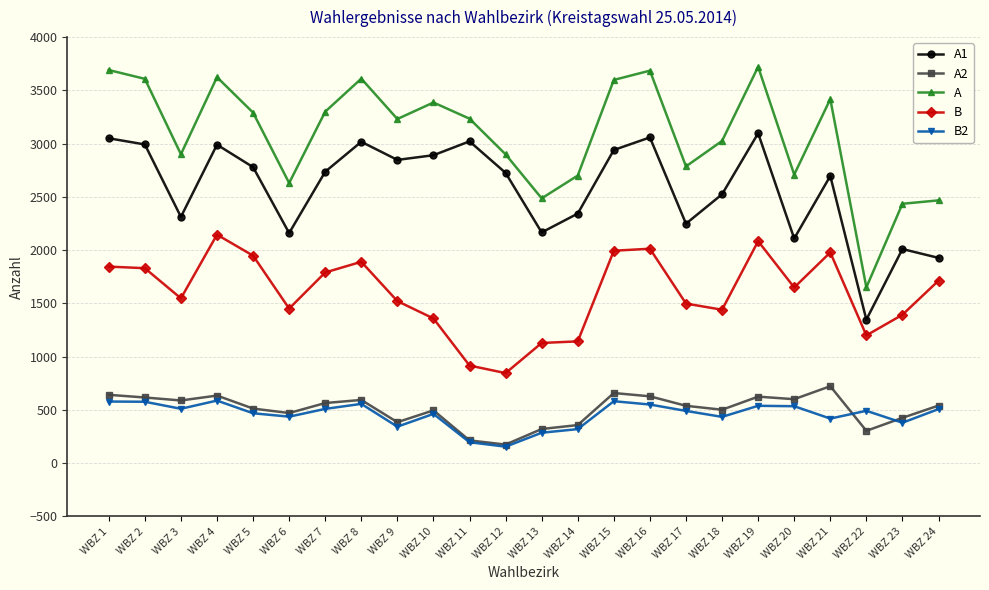

How many distinct data groups are displayed?

5